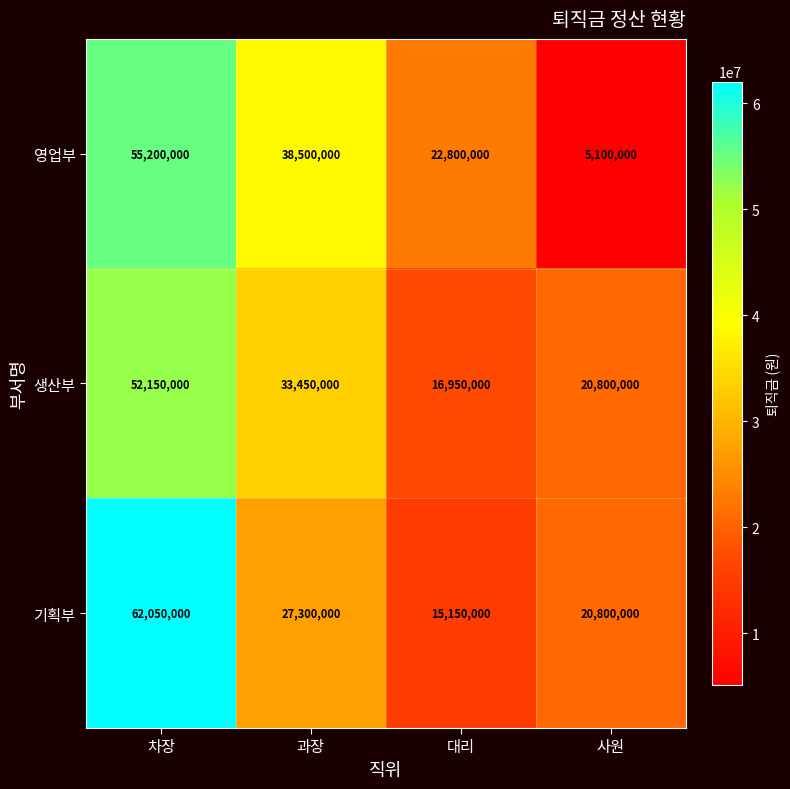

List the series in order of their overall mean, lowest first.

영업부, 생산부, 기획부